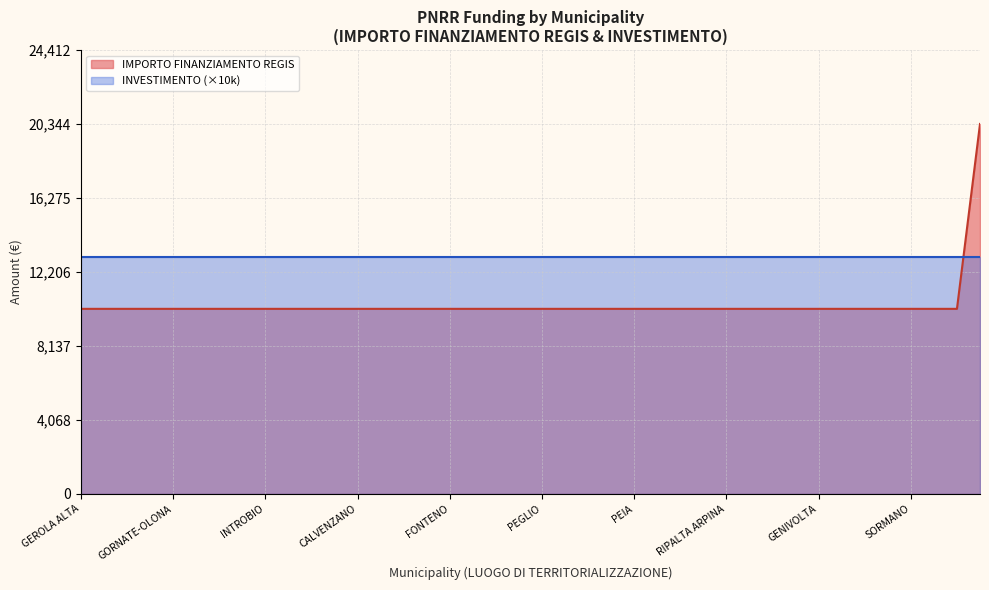

True or false: INVESTIMENTO and IMPORTO FINANZIAMENTO REGIS intersect in this chart.

False